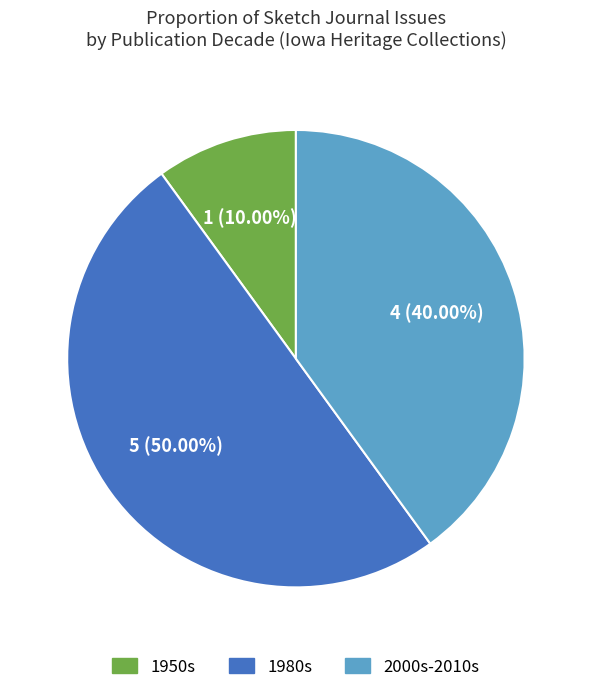

Is there a majority slice in this chart?

No